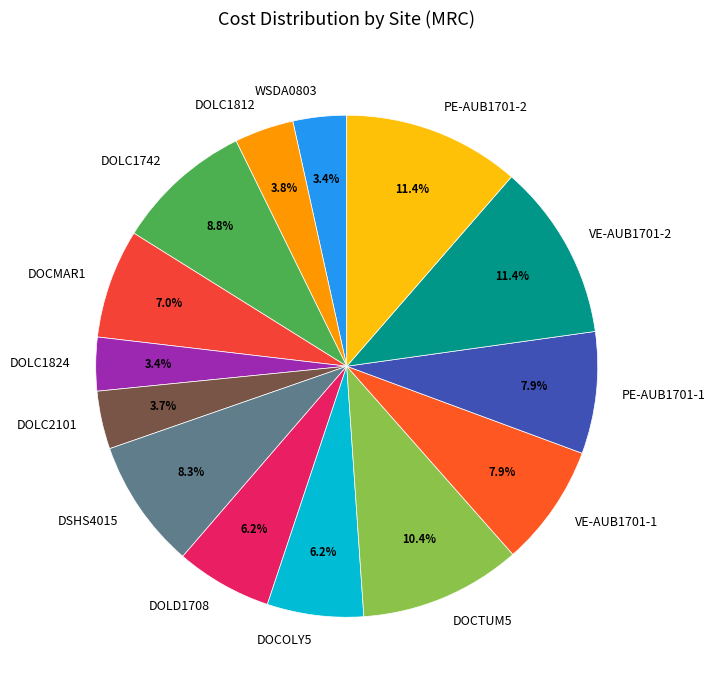

Between PE-AUB1701-1 and DOLC1824, which is larger?

PE-AUB1701-1